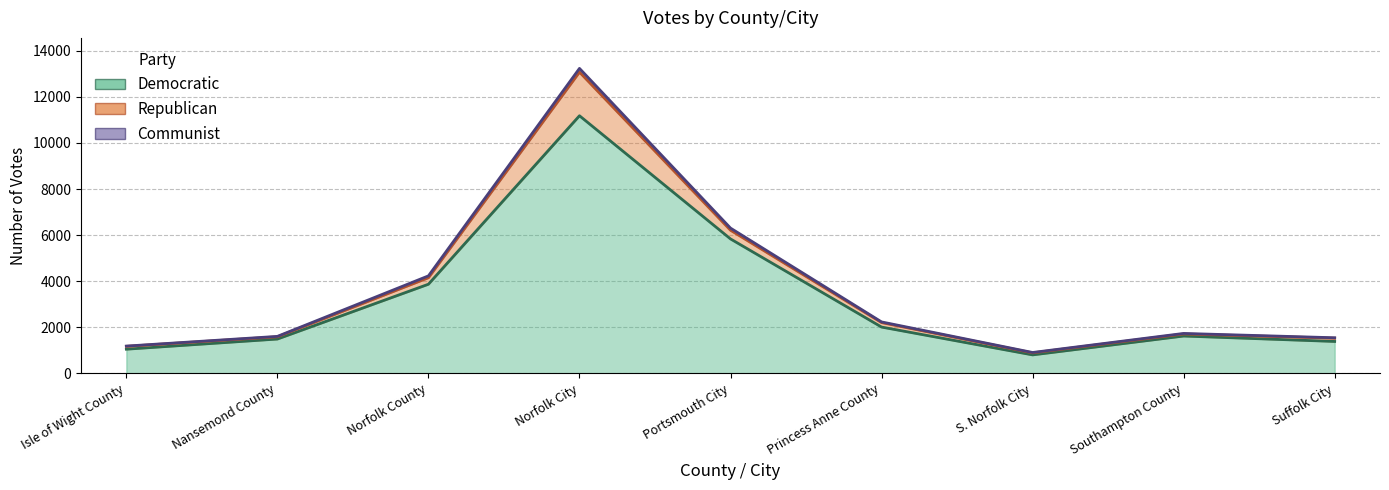

How many interior local peaks does the Communist series have?

2